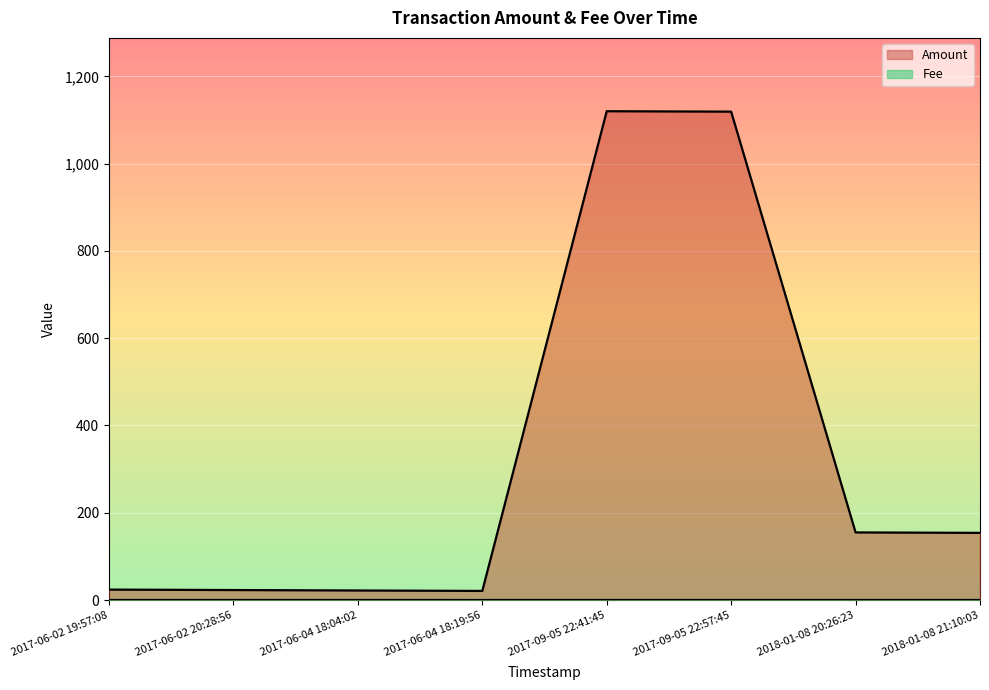

What is the greatest value displayed?

1120